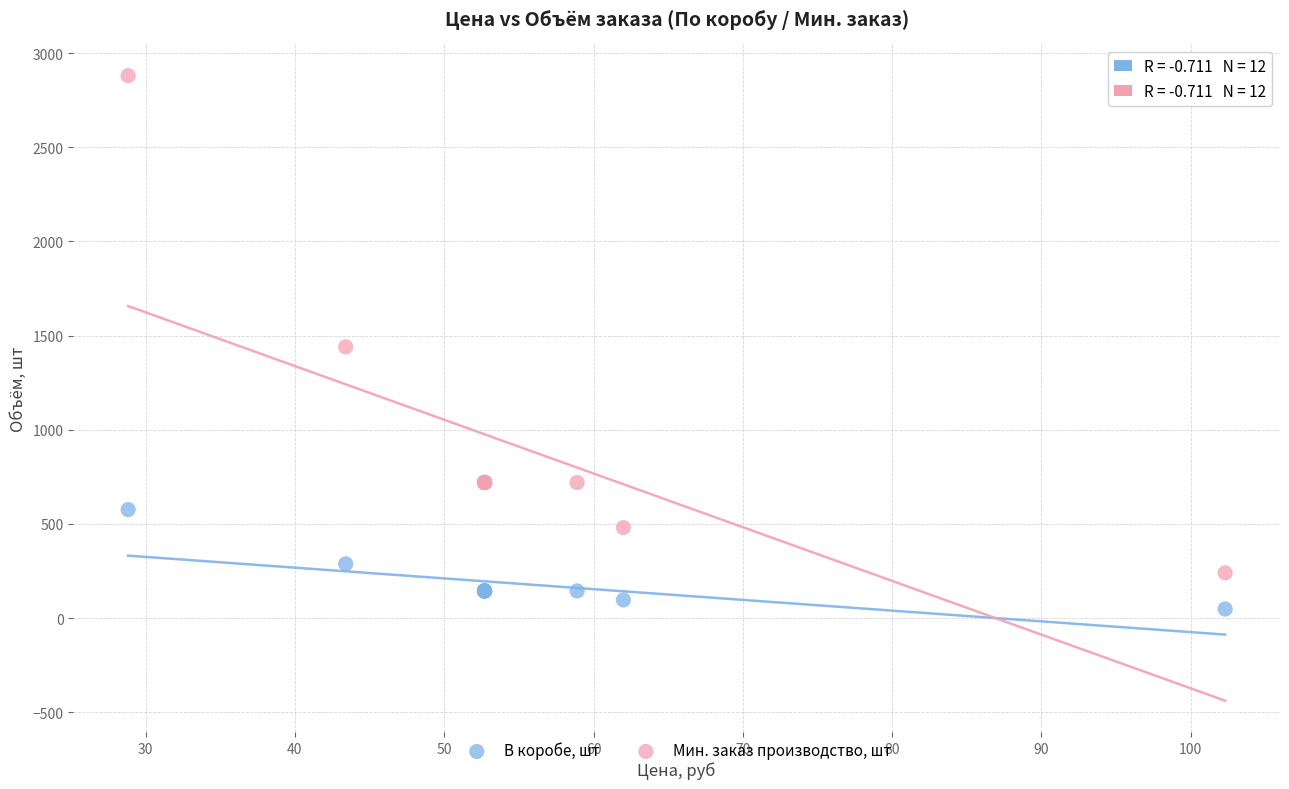

In the Мин. заказ производство, шт series, what Y value is closest to 1560?

1440